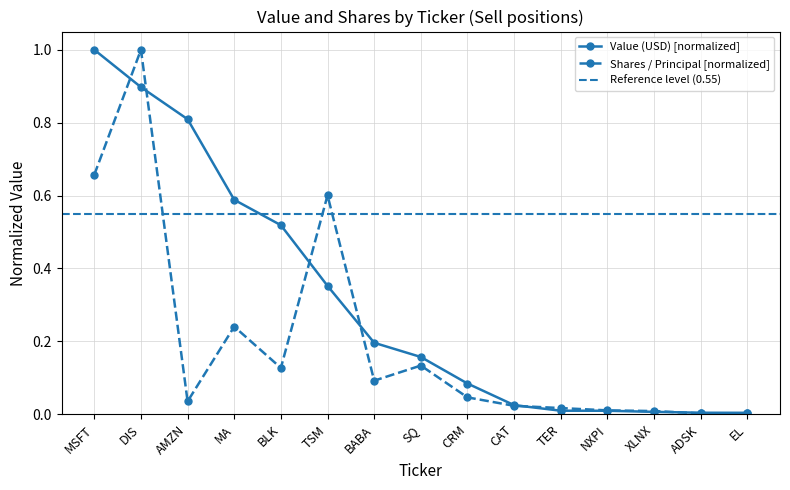

How many lines are shown in the chart?

2